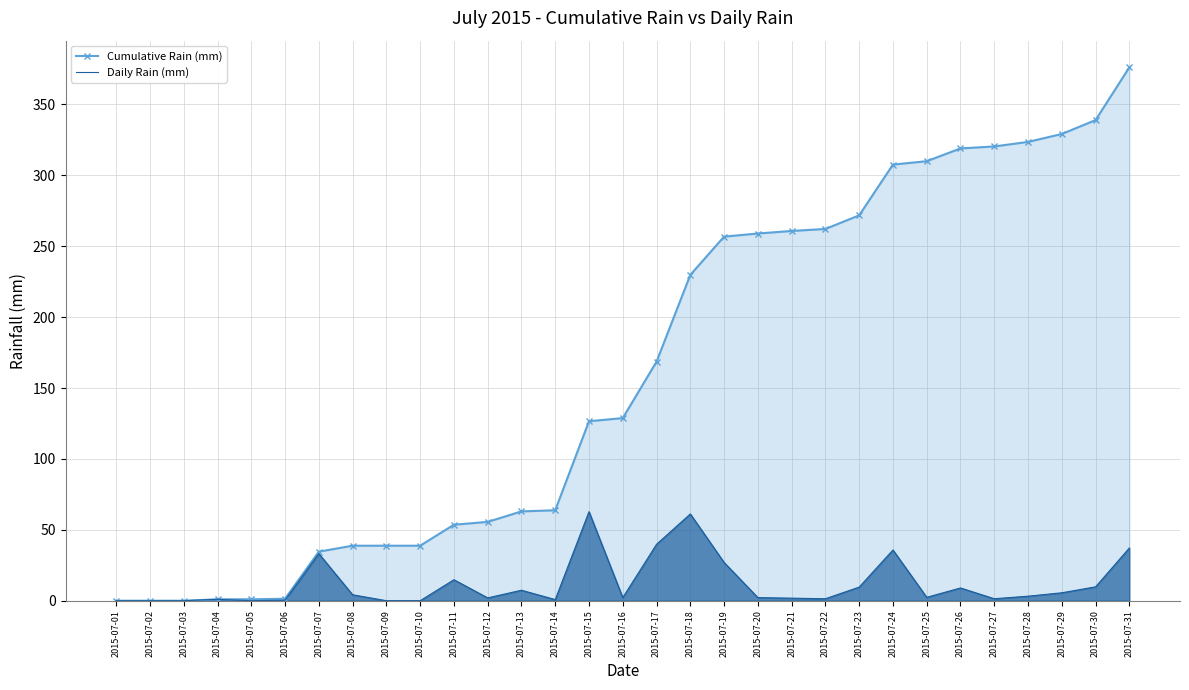

True or false: Daily Rain (mm) and Cumulative Rain (mm) cross at least once.

False